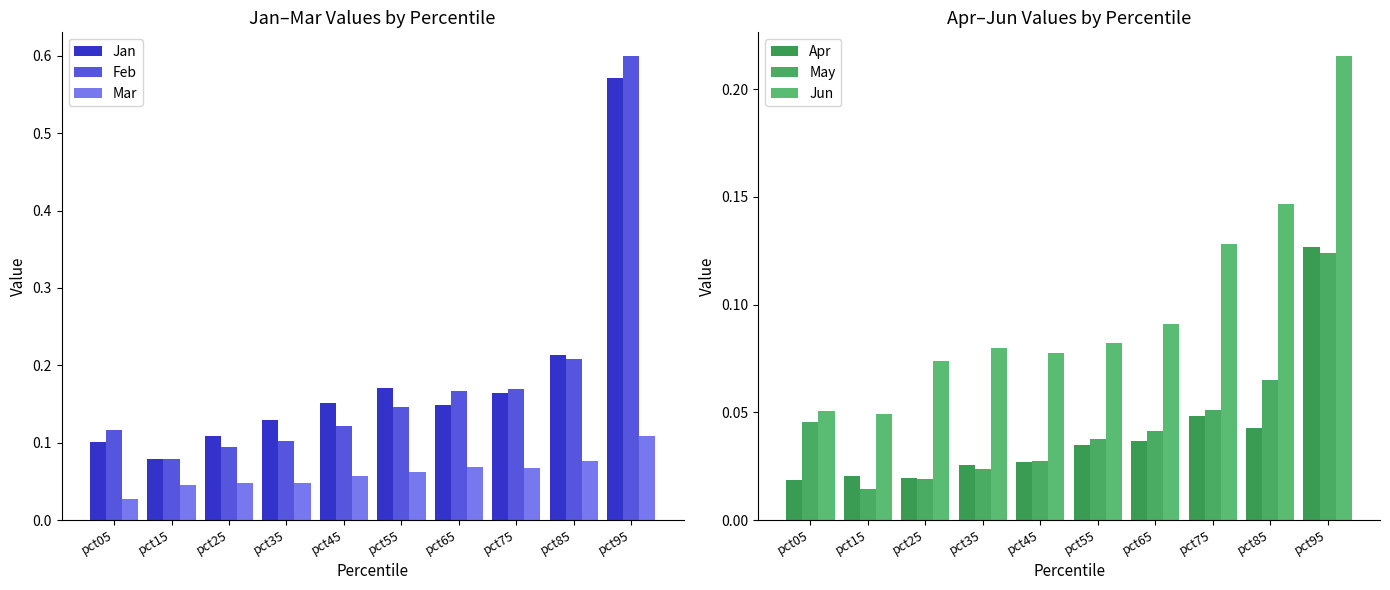

Does the chart contain any negative values?

No